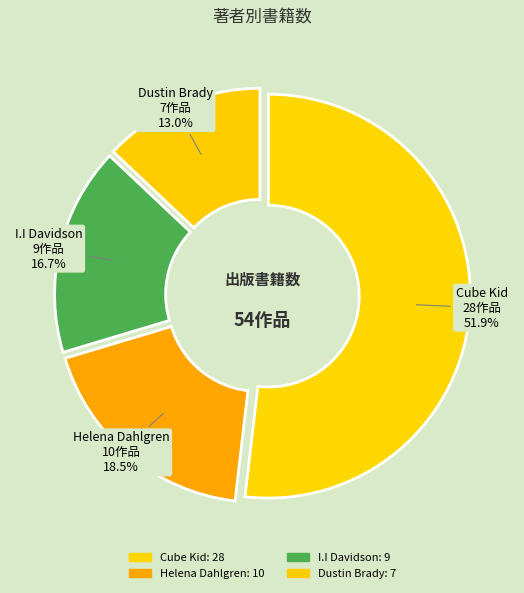

What is the ratio of the value at Cube Kid to the value at Dustin Brady?

4.0